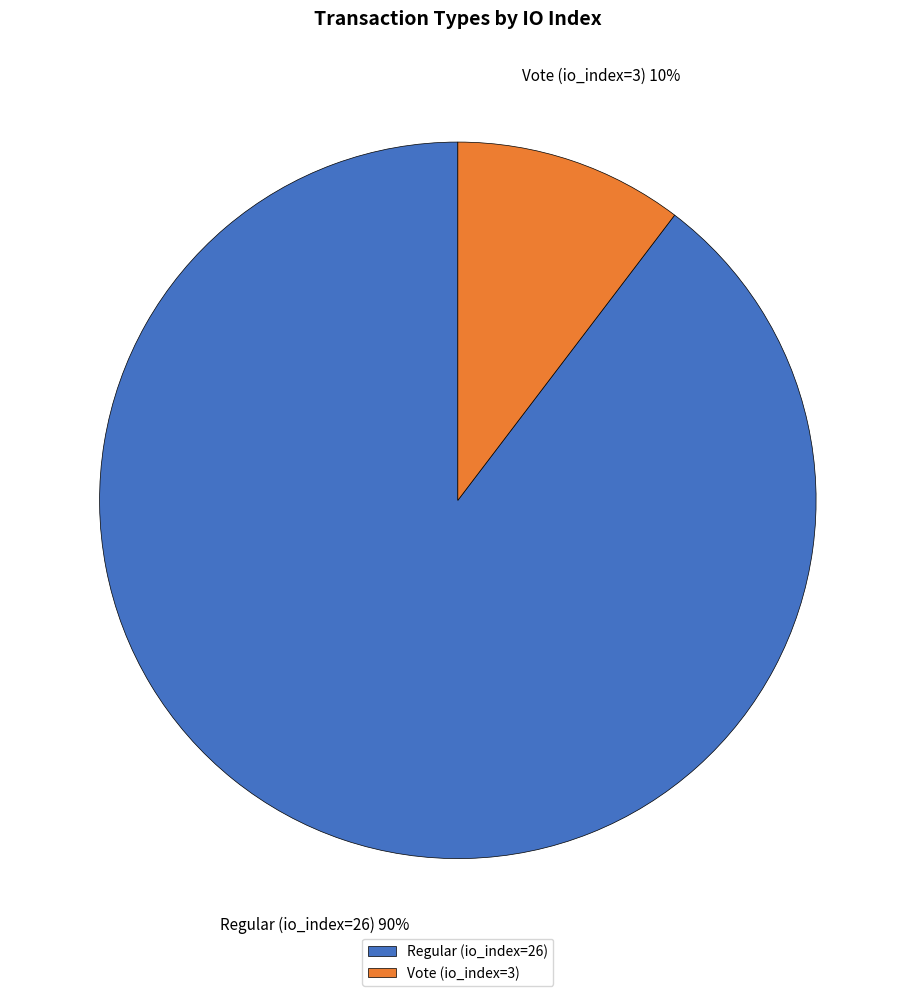

Which category has the biggest portion of the pie?

Regular (io_index=26)